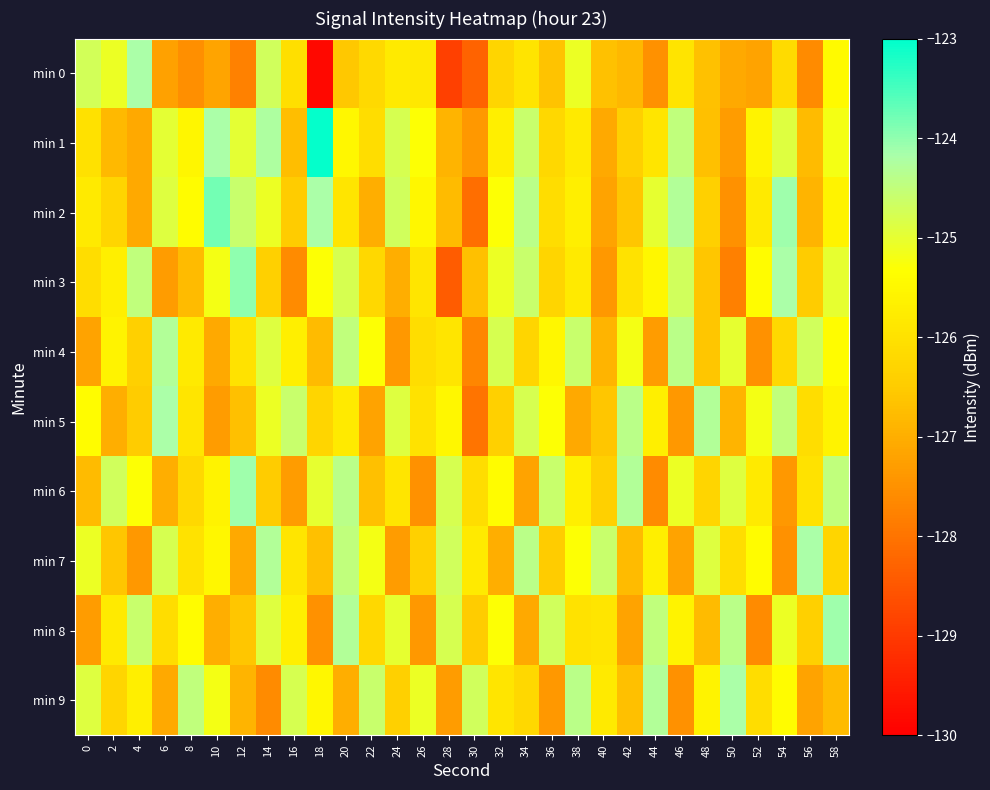

Which series changed the most between 14 and 44?

min 9